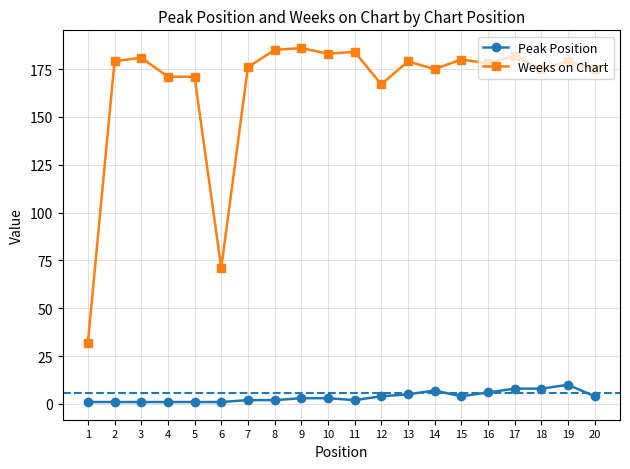

How many Peak Position values are between 1 and 6?

16